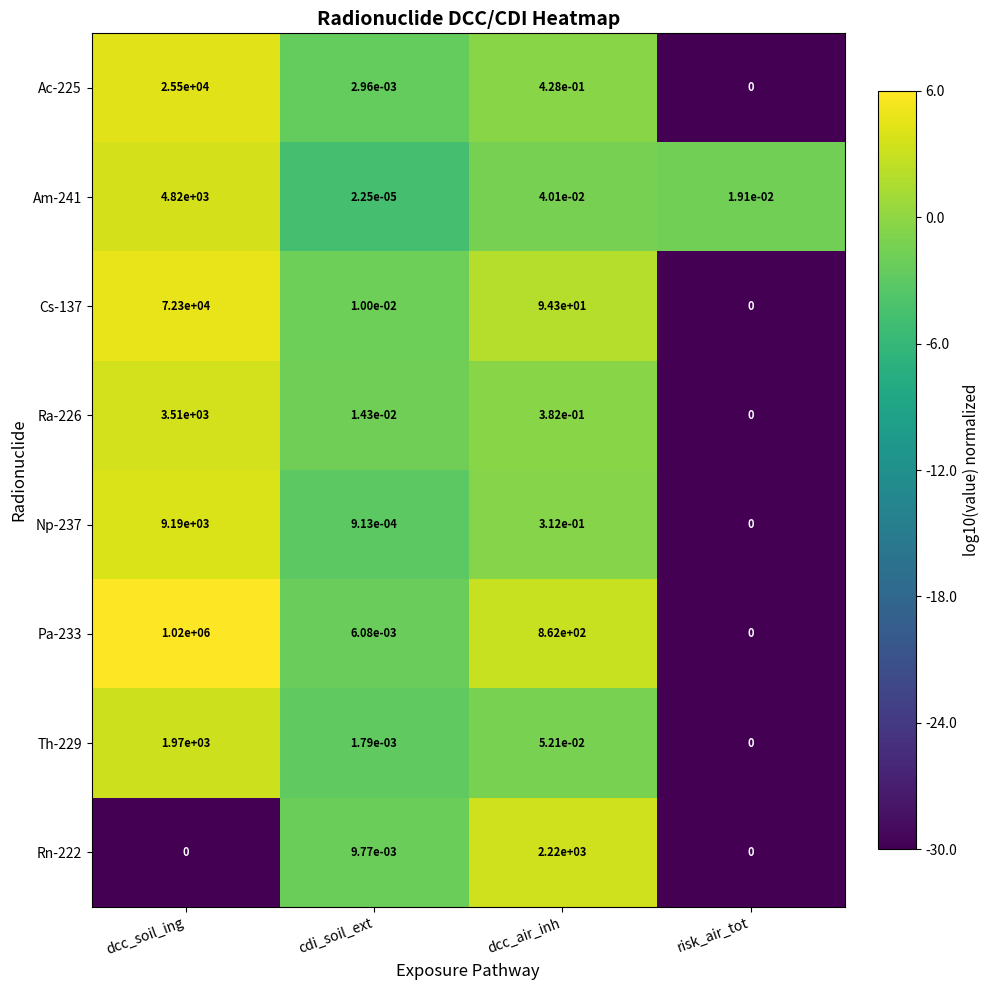

Count the number of data series in this chart.

8